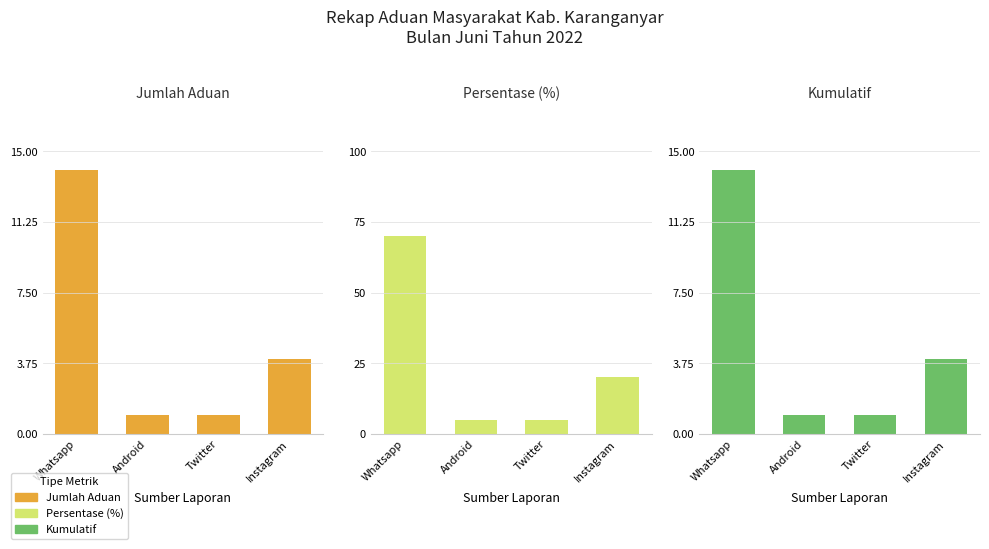

At how many categories does at least one series exceed 6?

2